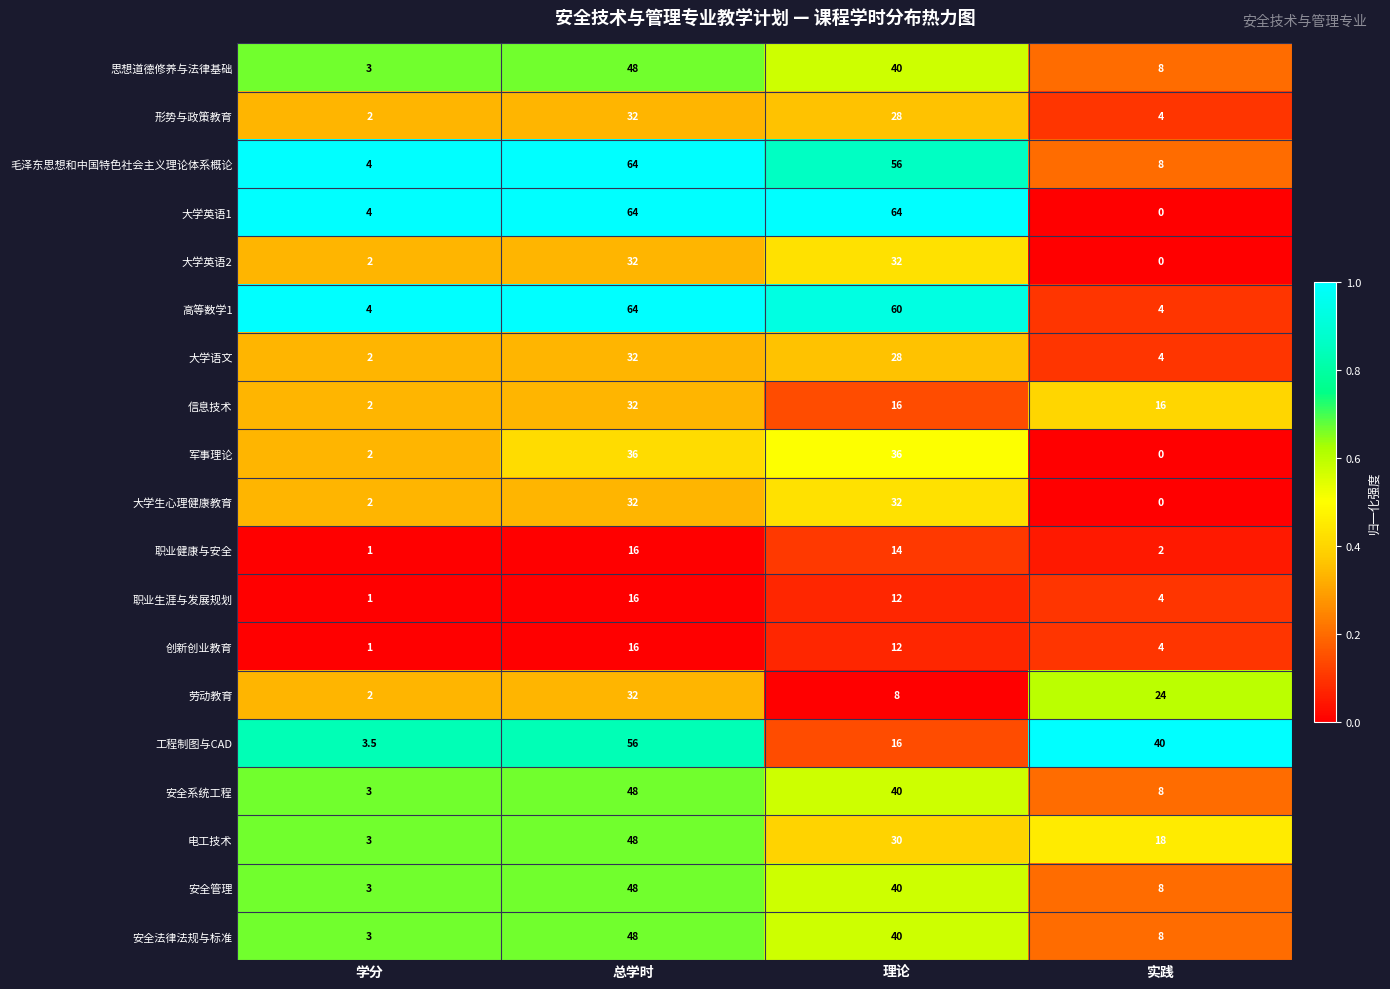

What is the total value across all series at 总学时?

764.0